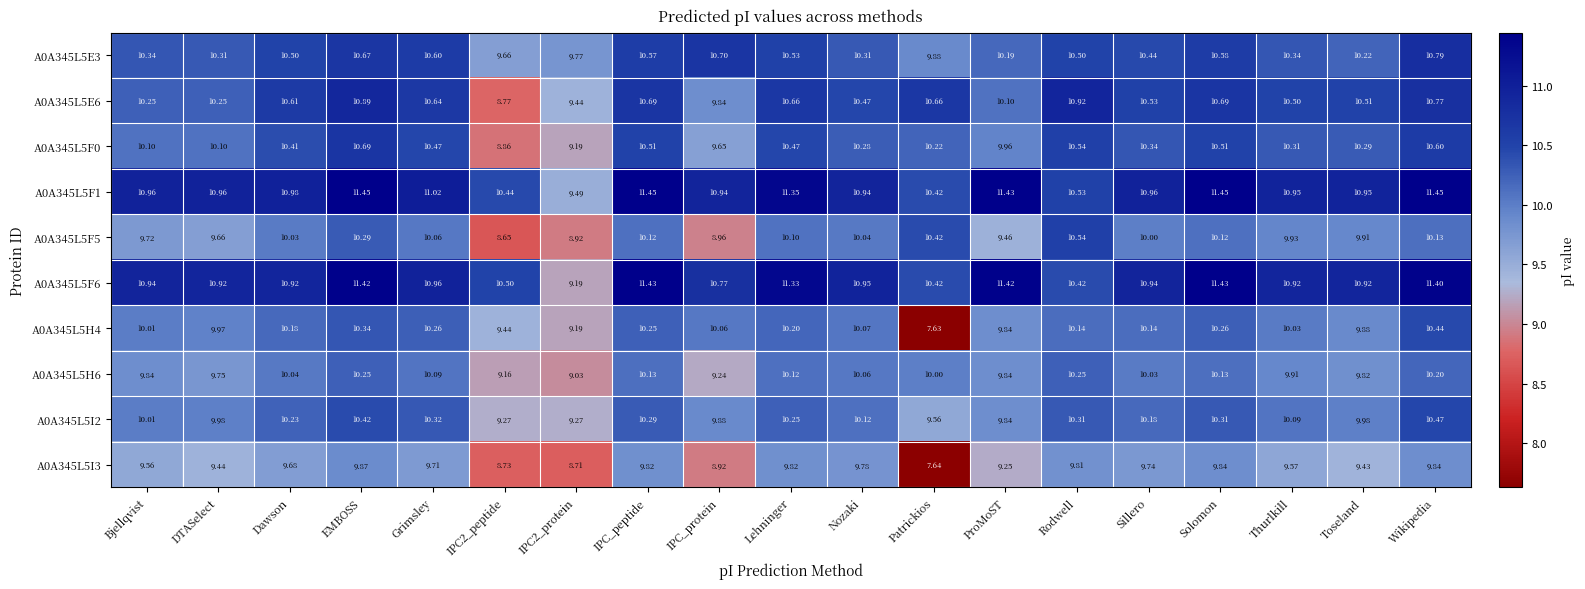

At which category is the sum across all series the highest?

EMBOSS